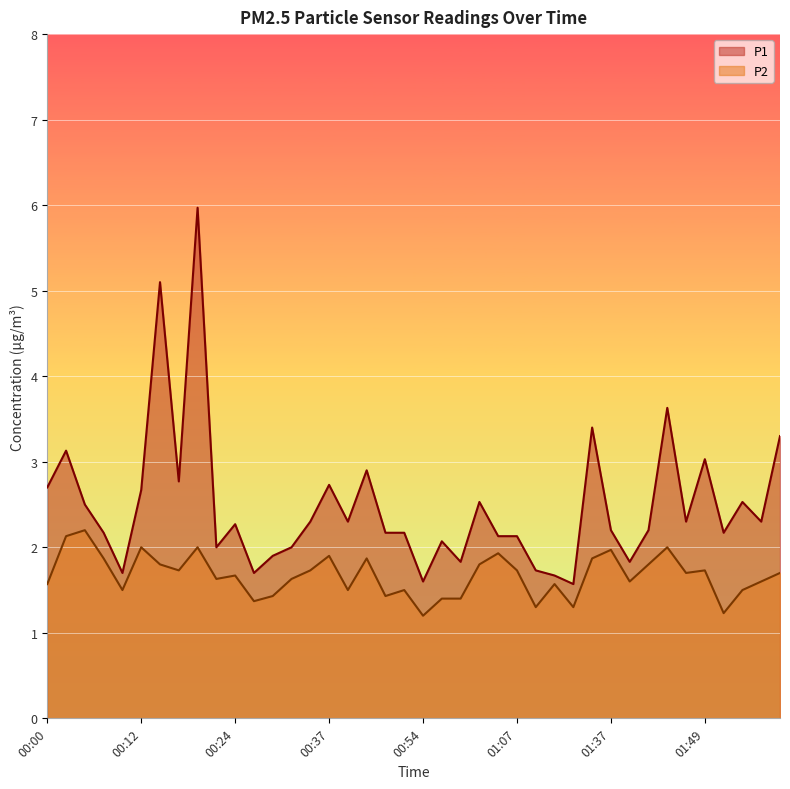

Reading left to right, what are all the values shown in this chart?

P1: 2.7	3.1	2.5	2.2	1.7	2.7	5.1	2.8	6.0	2.0	2.3	1.7	1.9	2.0	2.3	2.7	2.3	2.9	2.2	2.2	1.6	2.1	1.8	2.5	2.1	2.1	1.7	1.7	1.6	3.4	2.2	1.8	2.2	3.6	2.3	3.0	2.2	2.5	2.3	3.3
P2: 1.6	2.1	2.2	1.9	1.5	2.0	1.8	1.7	2.0	1.6	1.7	1.4	1.4	1.6	1.7	1.9	1.5	1.9	1.4	1.5	1.2	1.4	1.4	1.8	1.9	1.7	1.3	1.6	1.3	1.9	2.0	1.6	1.8	2.0	1.7	1.7	1.2	1.5	1.6	1.7